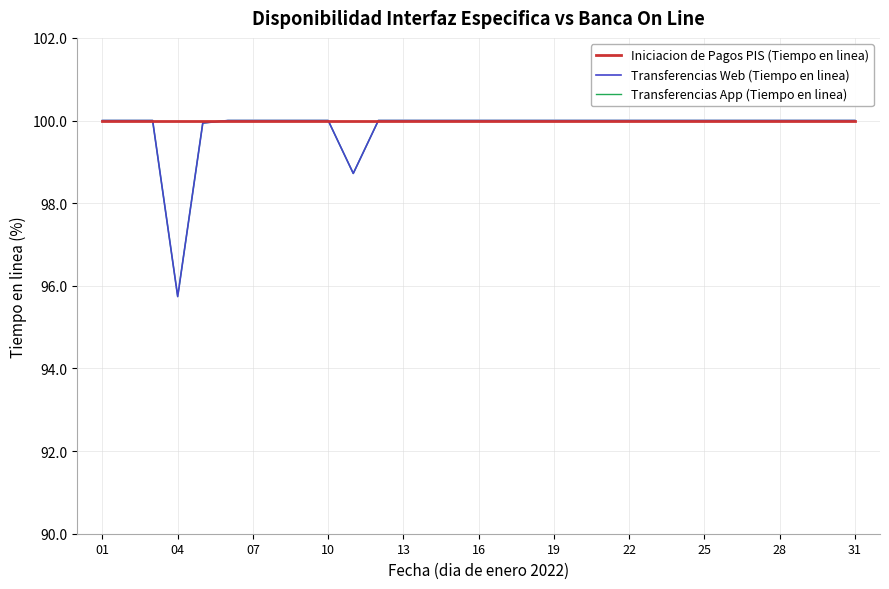

True or false: Iniciacion de Pagos PIS (Tiempo en linea) and Transferencias App (Tiempo en linea) intersect in this chart.

False